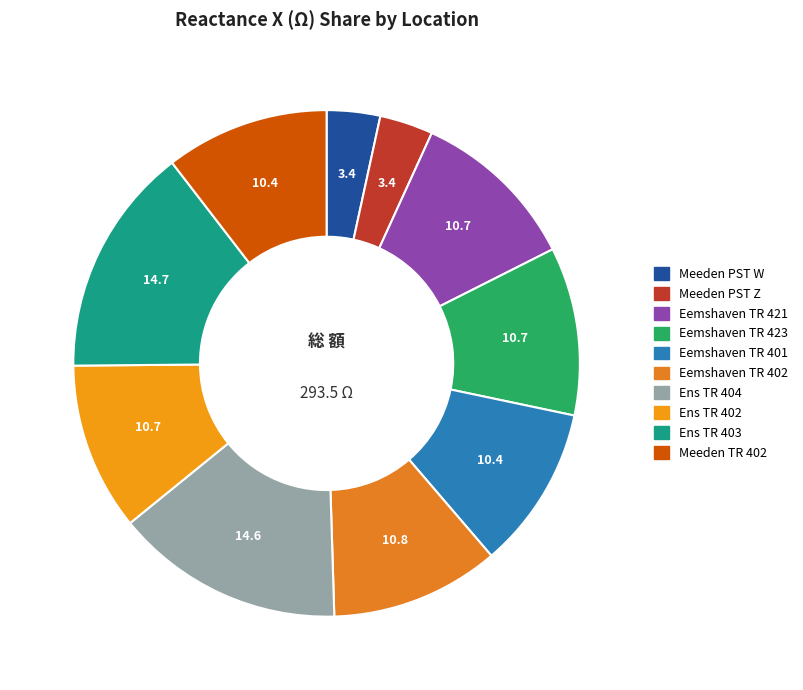

What is the smallest slice in the pie chart?

Meeden PST W